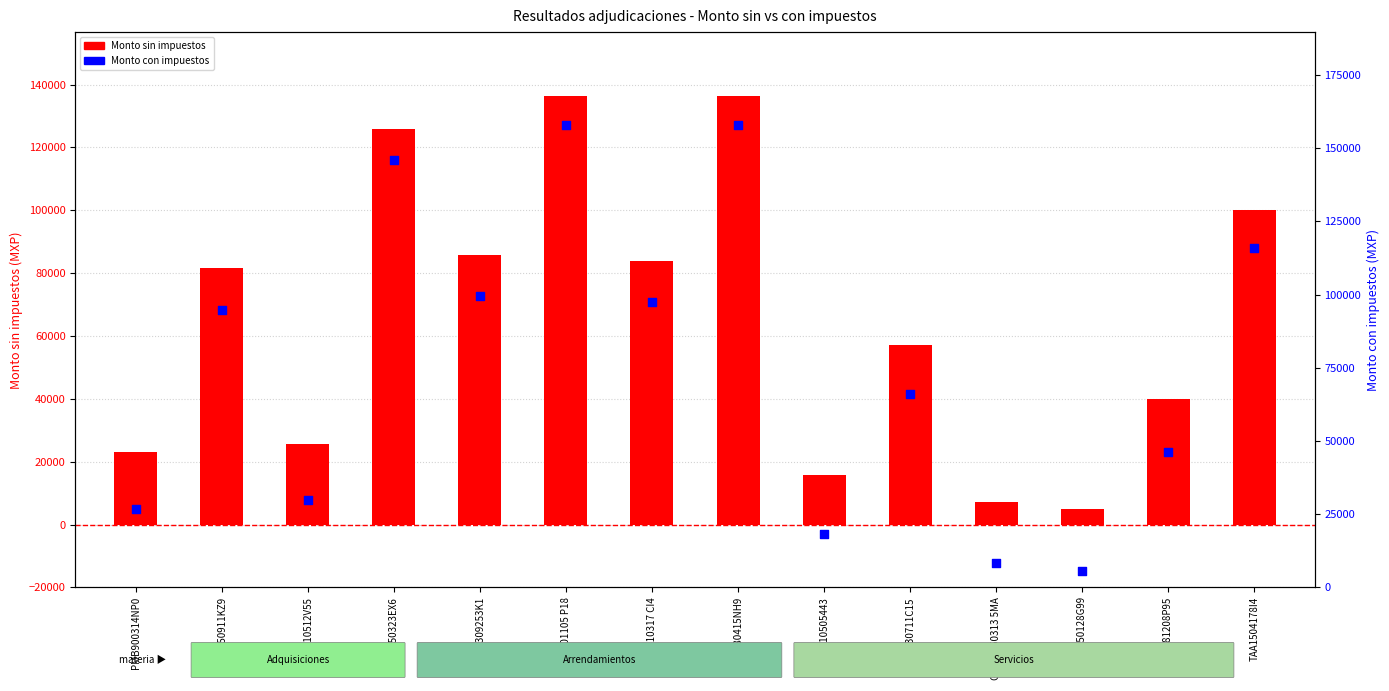

Which series has the largest total across all categories?

Monto con impuestos